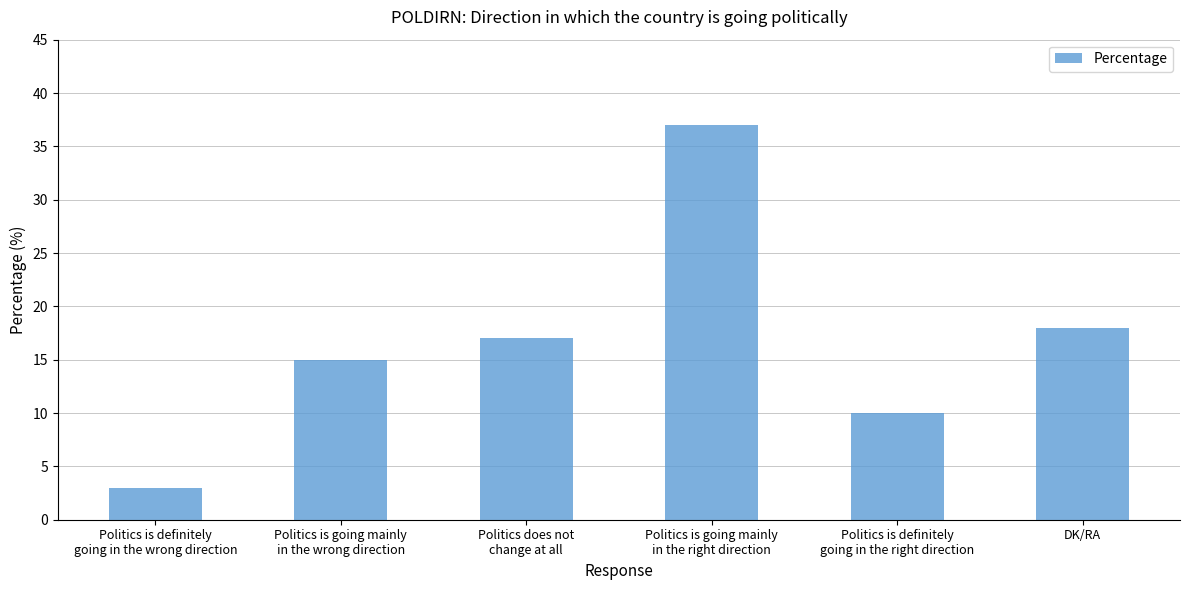

Reading left to right, transcribe all the data shown in this chart.

Politics is definitely
going in the wrong direction=3	Politics is going mainly
in the wrong direction=15	Politics does not
change at all=17	Politics is going mainly
in the right direction=37	Politics is definitely
going in the right direction=10	DK/RA=18